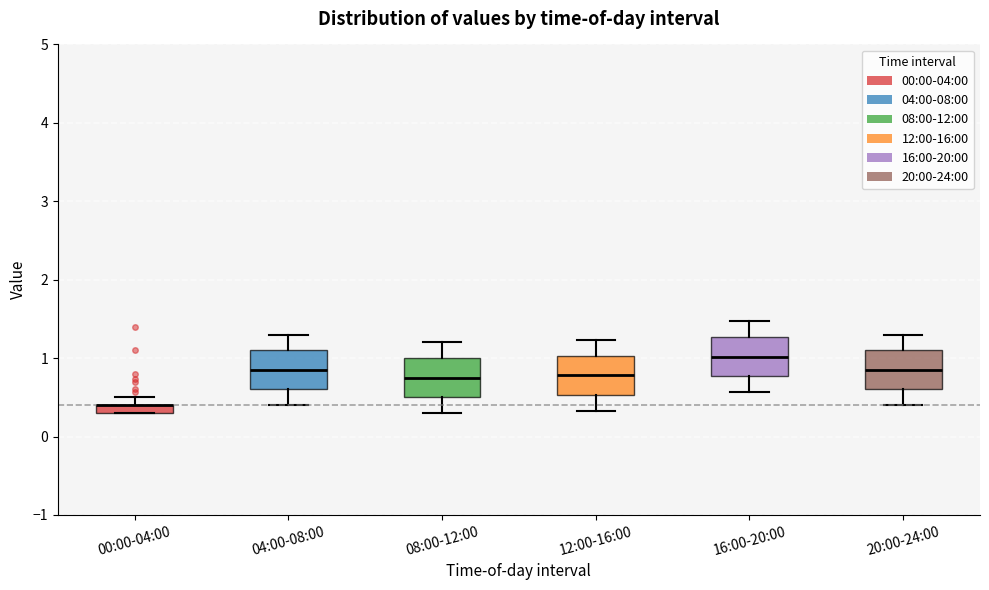

Where is the upper edge of the box for 12:00-16:00 on the y-axis? The values are not printed on the chart, so give them approximately, as read against the axis.

1.0